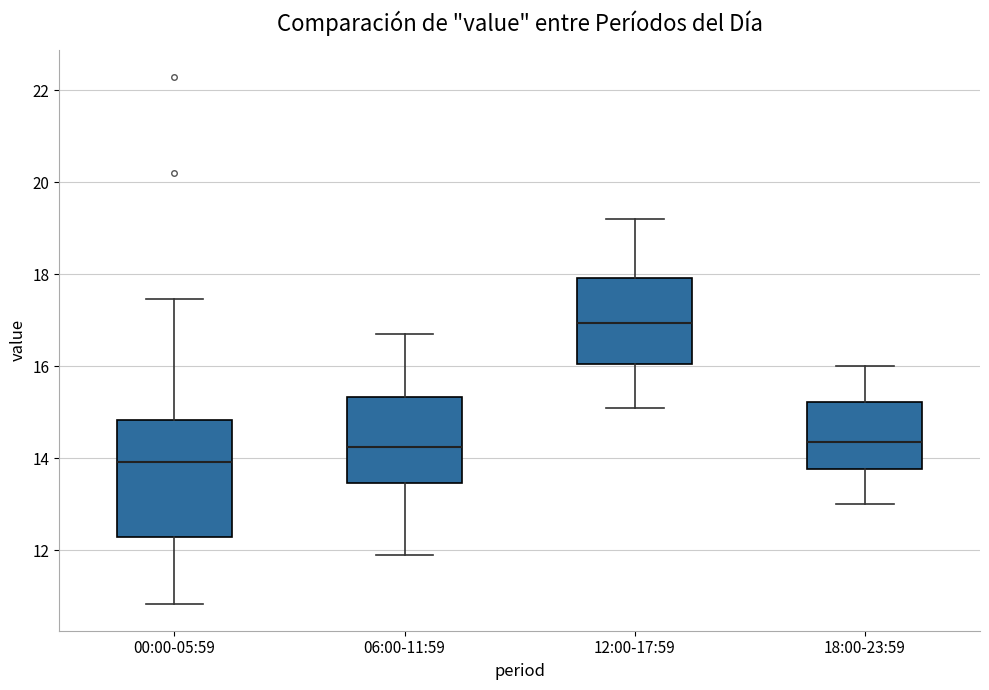

Reading left to right, read every box against the y-axis: the position of its median line, the range the box covers, and the ends of its whiskers. The values are not printed on the chart, so give them approximately, as read against the axis.

00:00-05:59: median 14.0, box 12.2 to 14.8, whiskers 10.8 to 17.4
06:00-11:59: median 14.2, box 13.4 to 15.4, whiskers 12.0 to 16.8
12:00-17:59: median 17.0, box 16.0 to 18.0, whiskers 15.2 to 19.2
18:00-23:59: median 14.4, box 13.8 to 15.2, whiskers 13.0 to 16.0